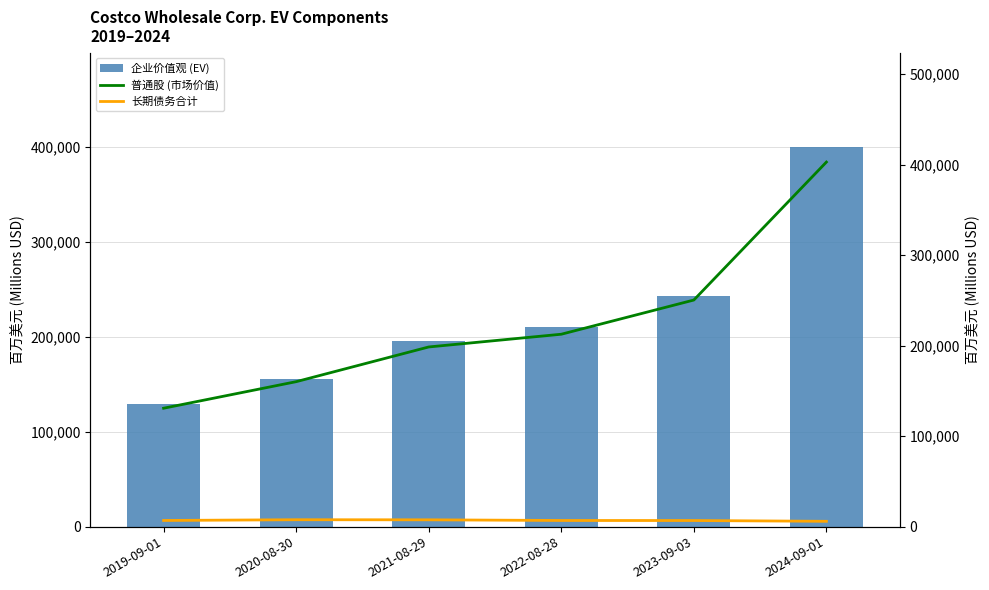

Reading right to left, list all the values displayed in this chart.

企业价值观 (EV): 399049	243035	209733	195411	155588	128983
普通股 (市场价值): 402798	250379	212592	198529	160175	130842
长期债务合计: 5897	6758	6802	7543	7640	6823